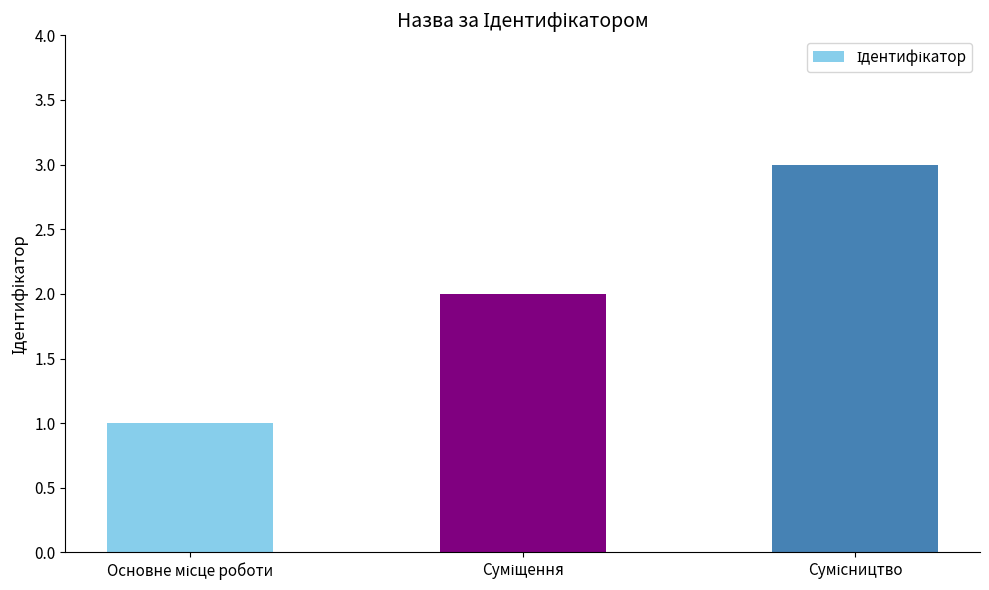

What is the sum of all values?

6